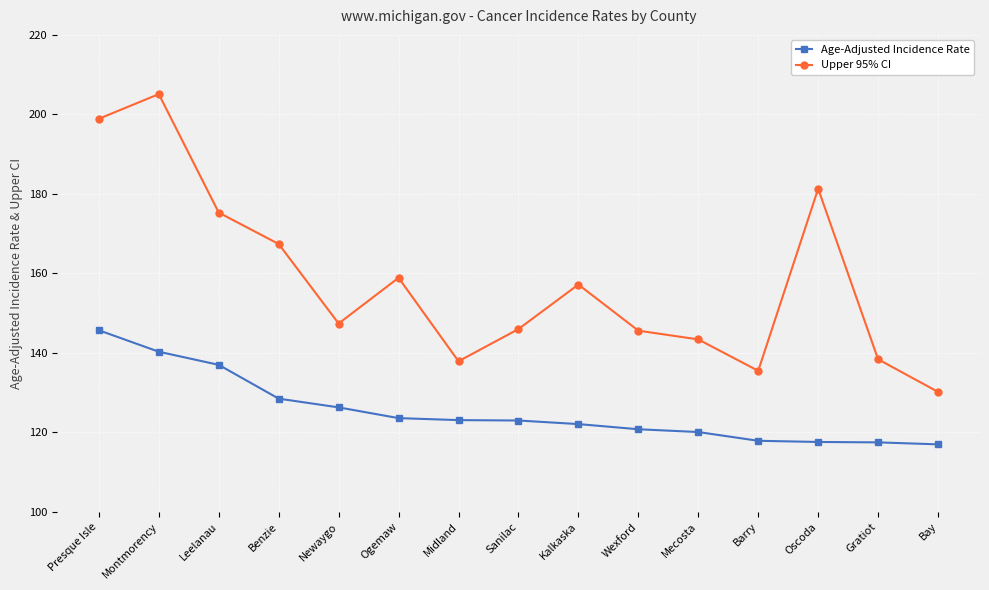

What is the label of the 7th point from the left?

Midland